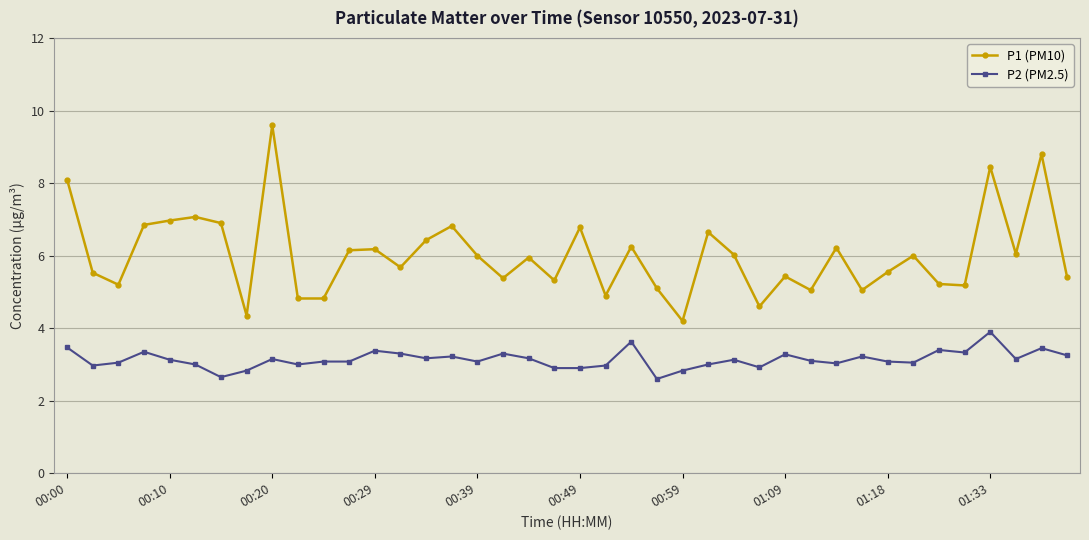

Rank the series by their average value, from highest to lowest.

P1 (PM10), P2 (PM2.5)